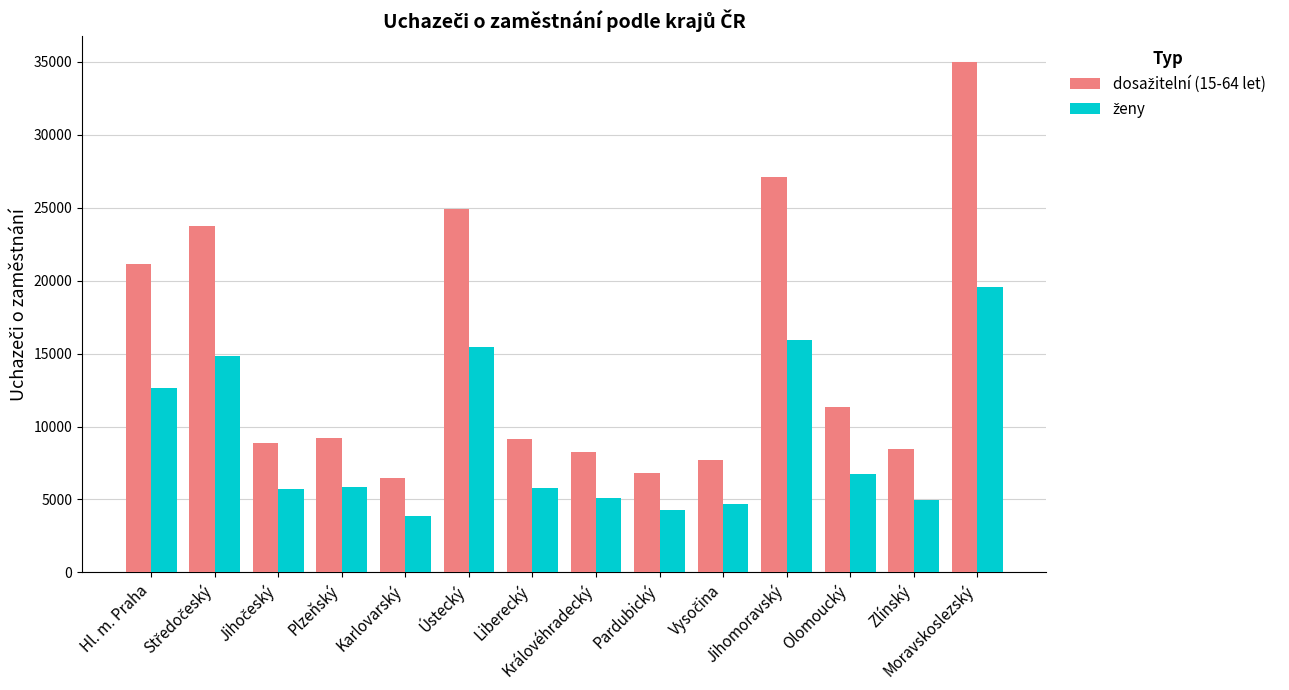

What is the maximum value shown in the chart?

35000